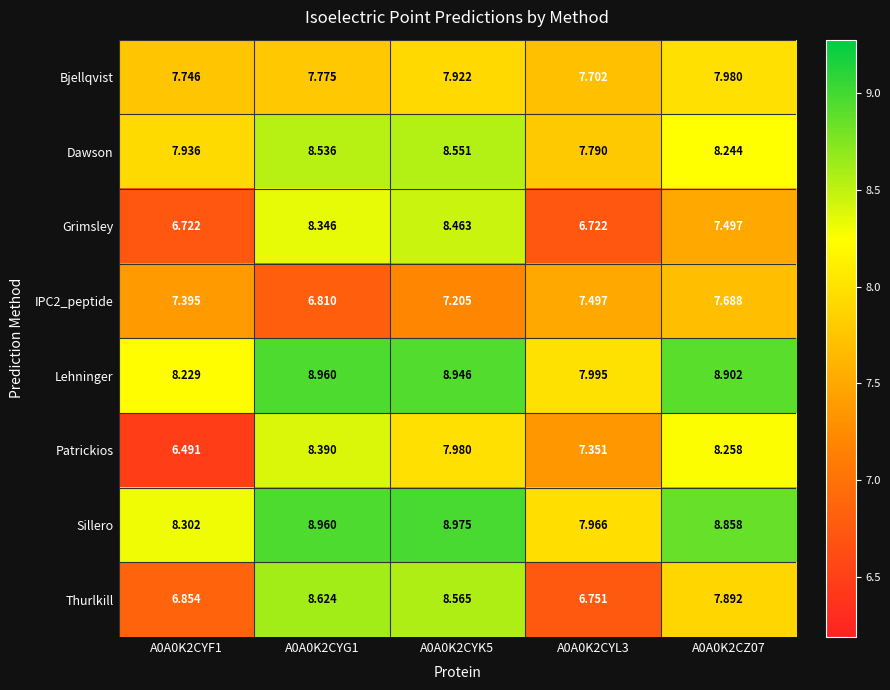

Is the value of IPC2_peptide at A0A0K2CZ07 greater than the value of Bjellqvist at A0A0K2CYK5?

No